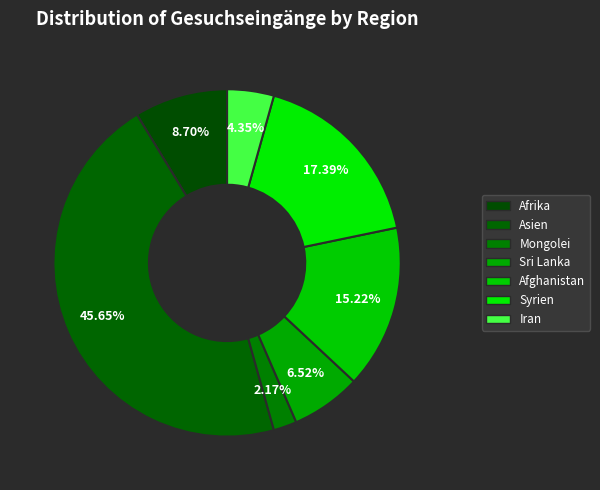

What is the ratio of the value at Asien to the value at Mongolei?

21.0